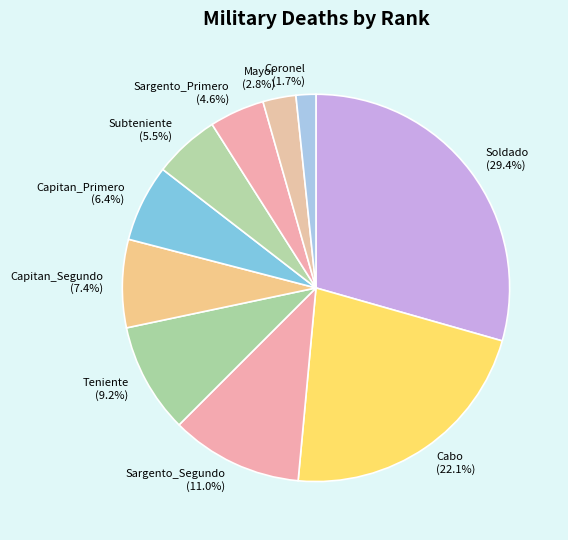

Does Capitan_Primero account for over 50% of the chart?

No